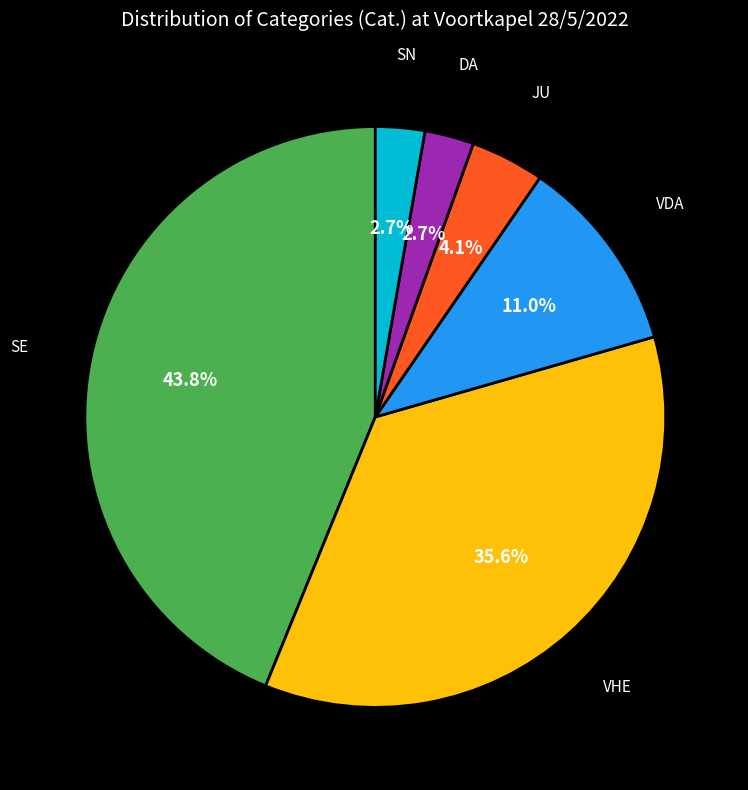

Does any single category account for the majority?

No